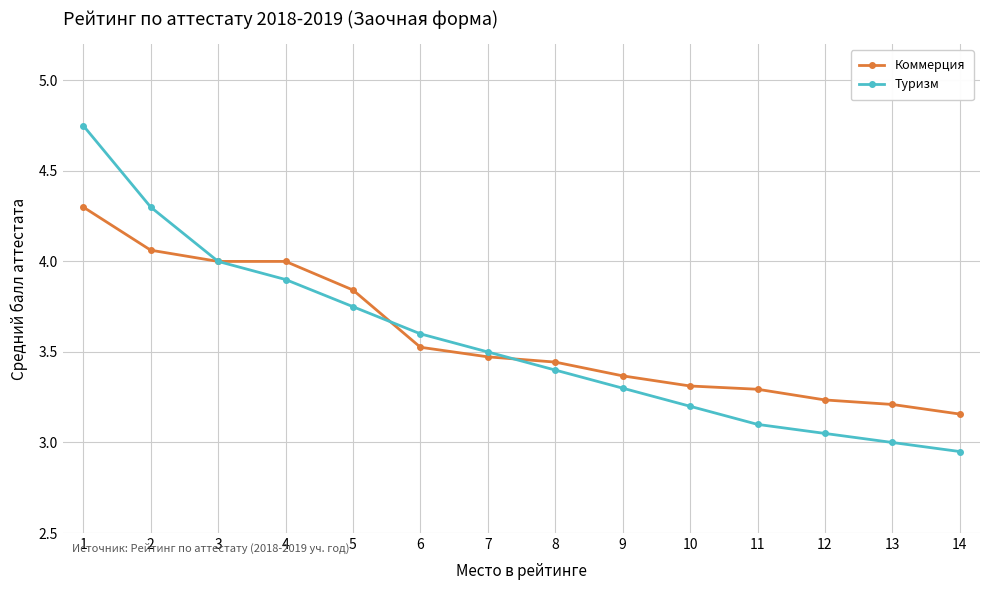

What are all the series names shown in the legend?

Коммерция, Туризм